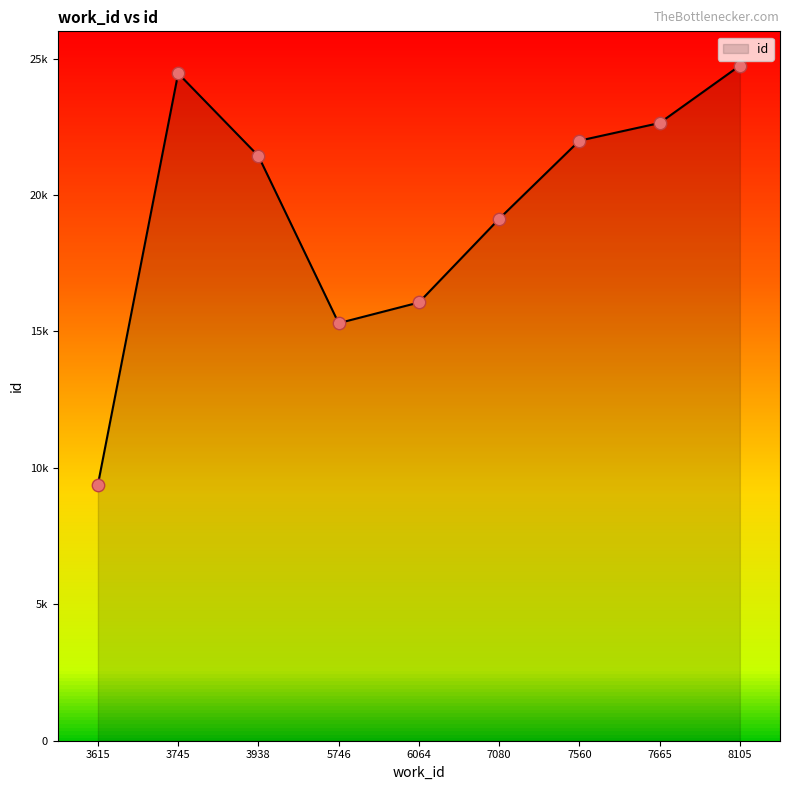

What is the ratio of the value at 3938 to the value at 3745?

0.9